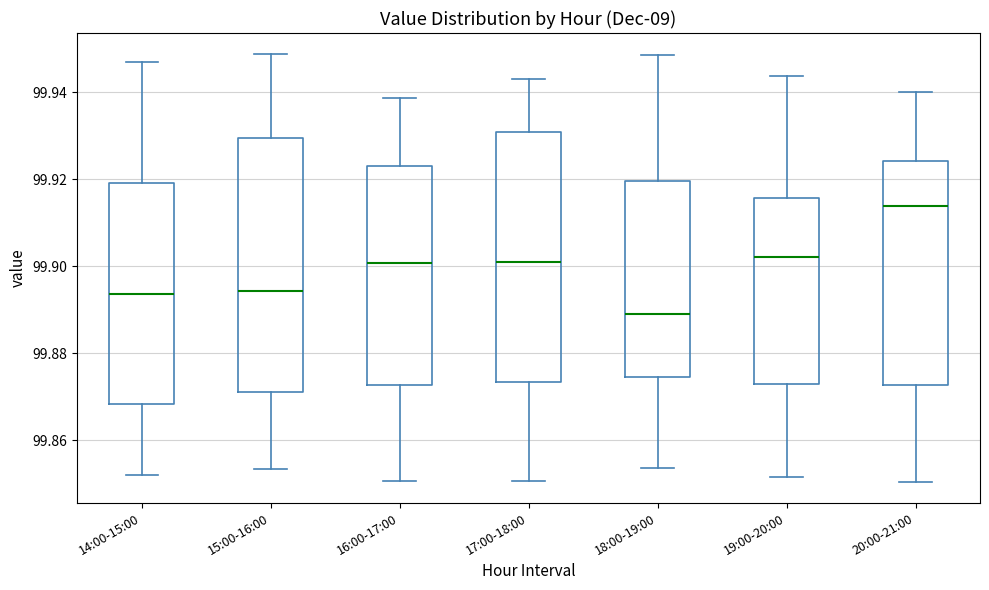

Reading left to right, read every box against the y-axis: the position of its median line, the range the box covers, and the ends of its whiskers. The values are not printed on the chart, so give them approximately, as read against the axis.

14:00-15:00: median 99.894, box 99.868 to 99.920, whiskers 99.852 to 99.946
15:00-16:00: median 99.894, box 99.872 to 99.930, whiskers 99.854 to 99.948
16:00-17:00: median 99.900, box 99.872 to 99.922, whiskers 99.850 to 99.938
17:00-18:00: median 99.900, box 99.874 to 99.930, whiskers 99.850 to 99.942
18:00-19:00: median 99.890, box 99.874 to 99.920, whiskers 99.854 to 99.948
19:00-20:00: median 99.902, box 99.874 to 99.916, whiskers 99.852 to 99.944
20:00-21:00: median 99.914, box 99.872 to 99.924, whiskers 99.850 to 99.940